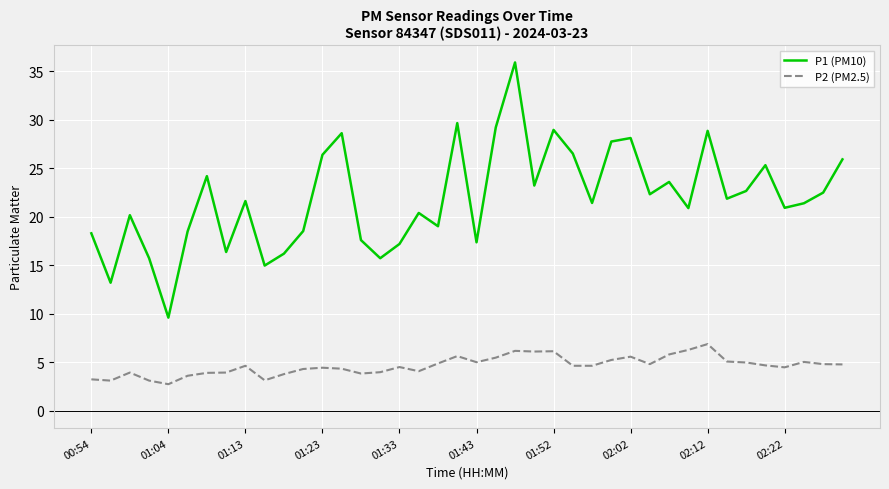

What is the smallest value displayed?

2.7